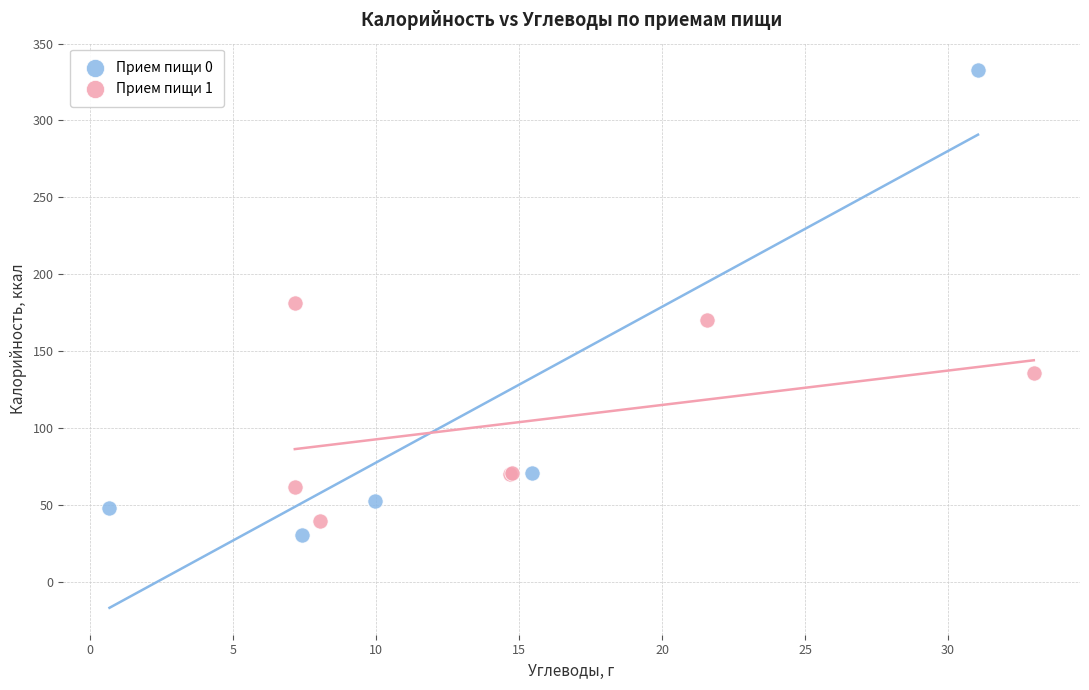

Which series contains the highest Y value?

Прием пищи 0